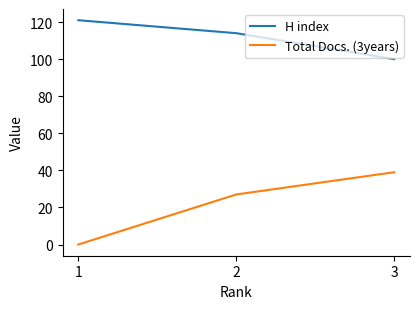

How many lines are shown in the chart?

2